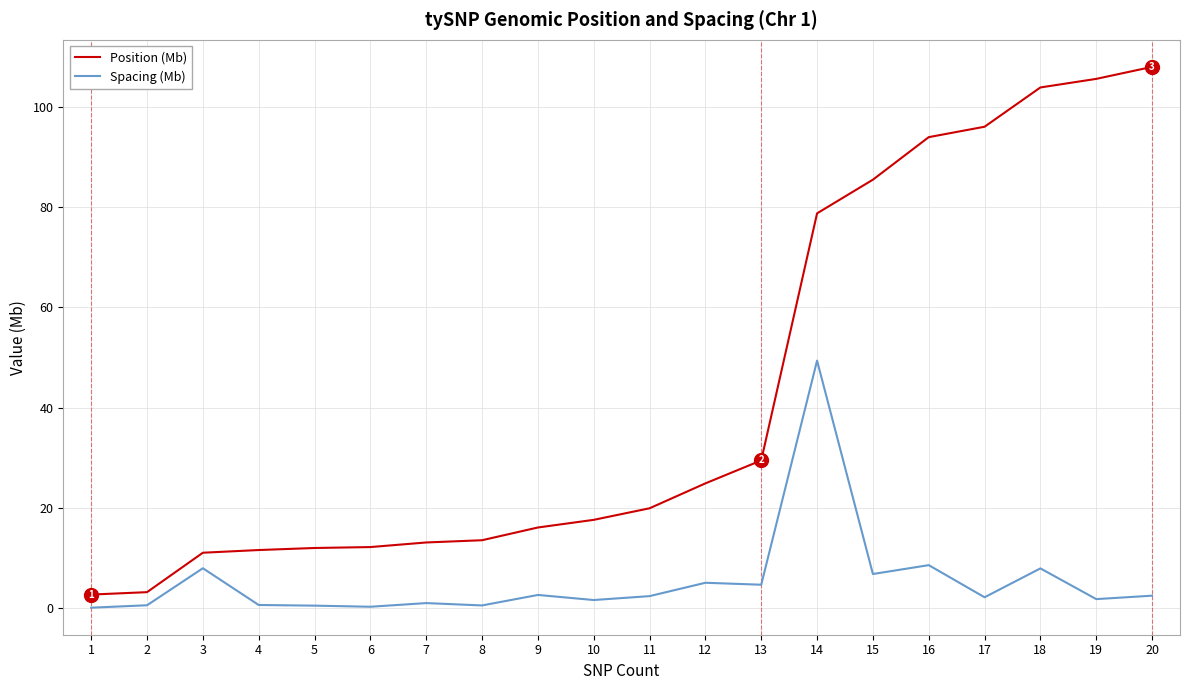

True or false: Position (Mb) and Spacing (Mb) intersect in this chart.

False